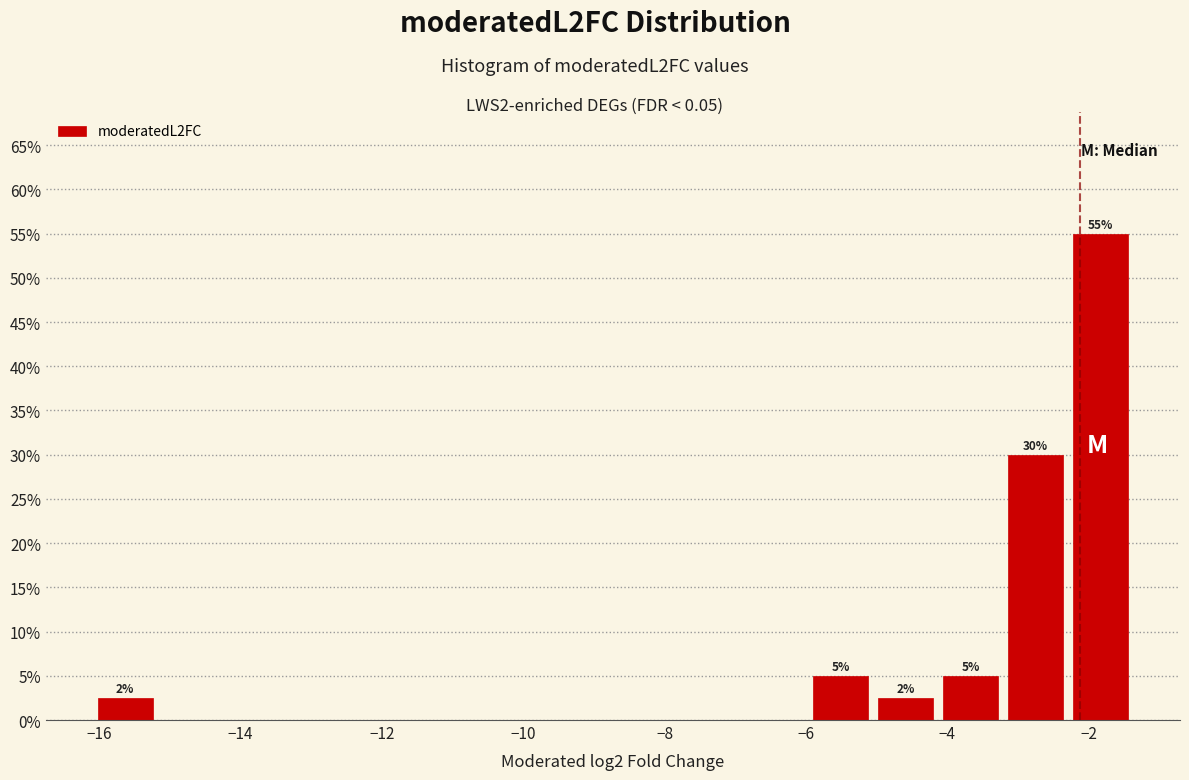

Which range on the x-axis has the tallest bar?

-2.2 to -1.4